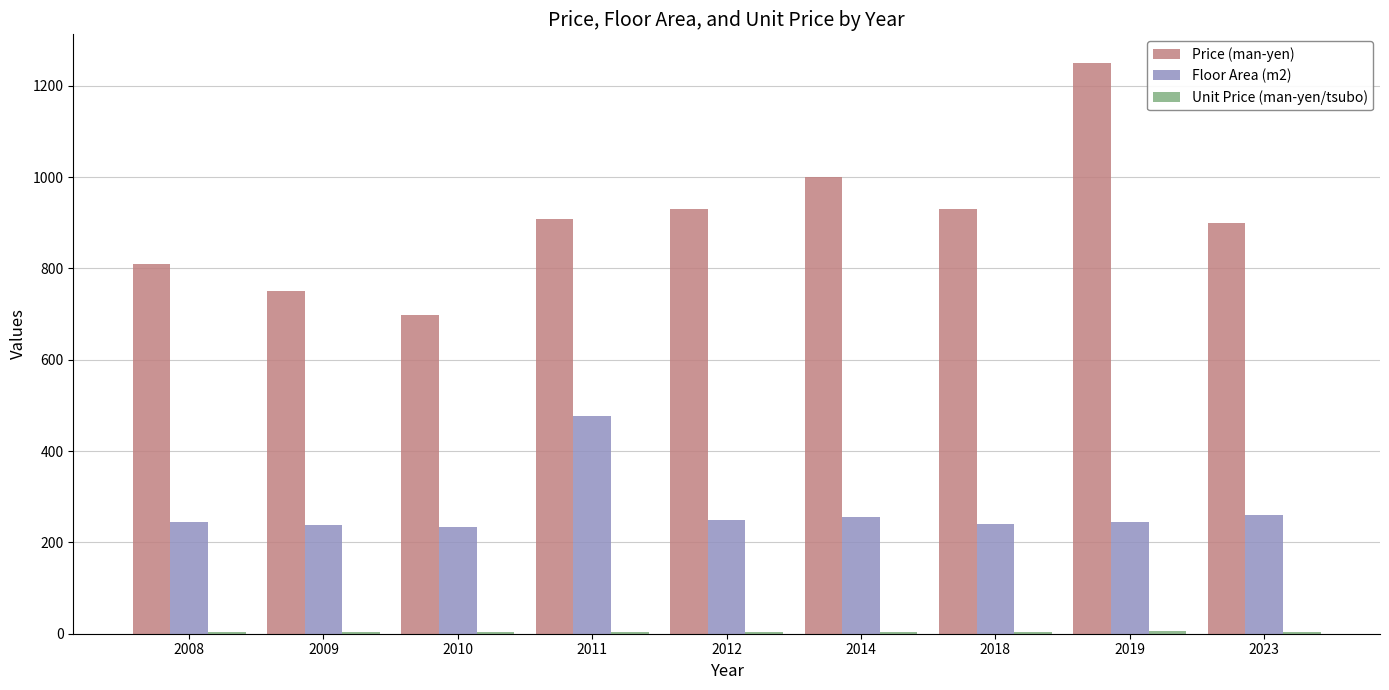

What is the highest value of the Price (man-yen) series?

1250.0